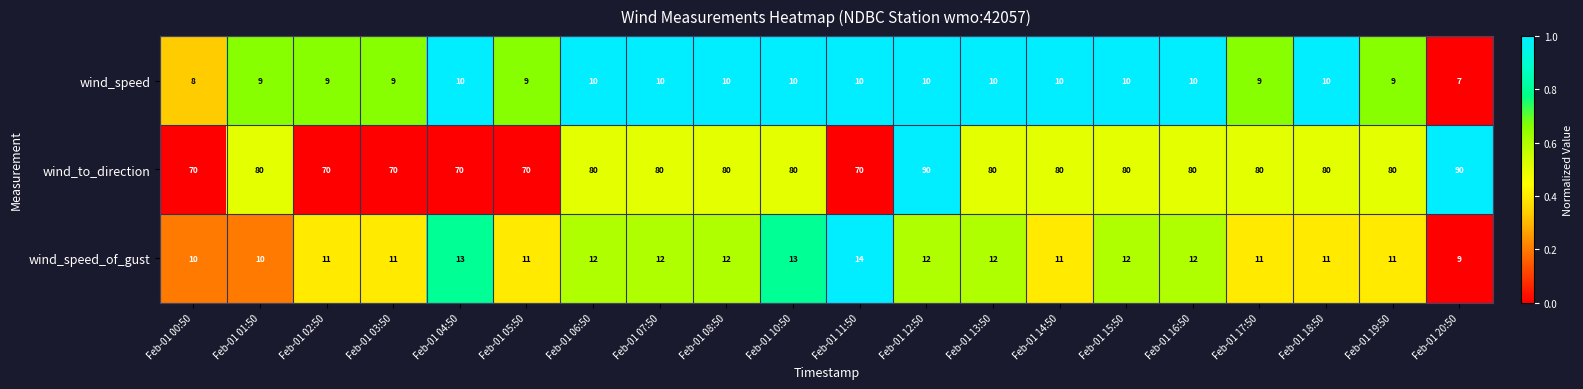

What is the sum of all wind_speed_of_gust values?

230